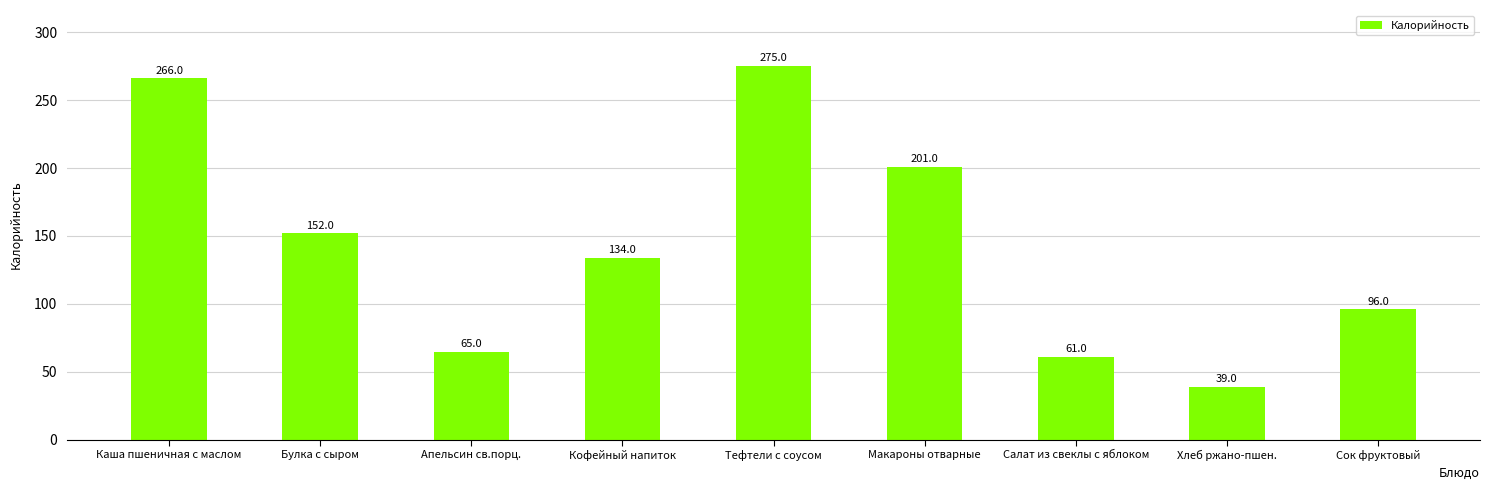

At which label does the data first exceed 134?

Каша пшеничная с маслом